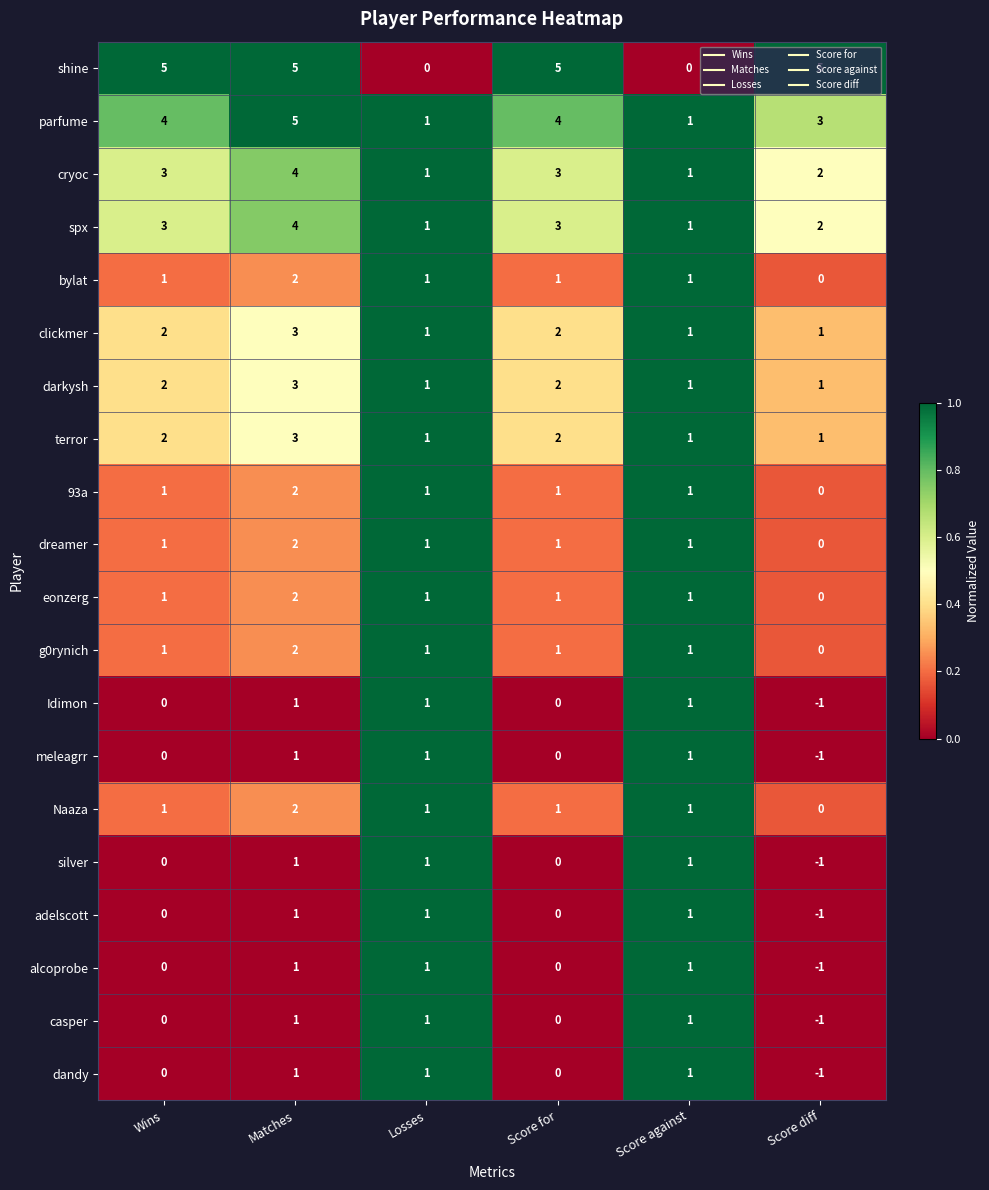

What is the sum of all darkysh values?

10